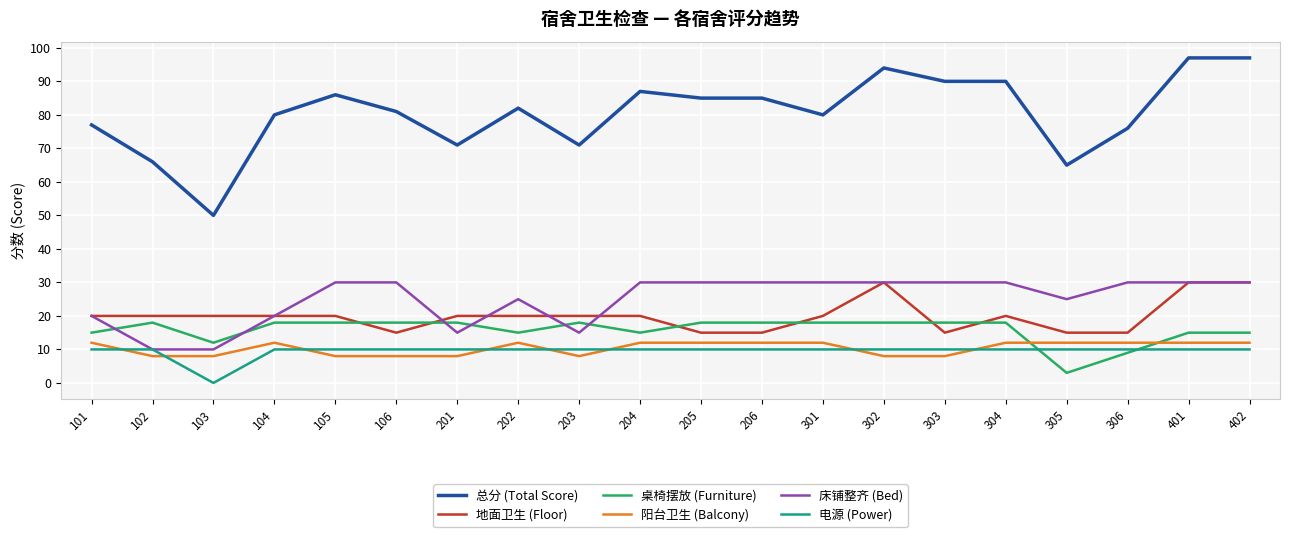

Which label corresponds to the smallest value in the chart?

103